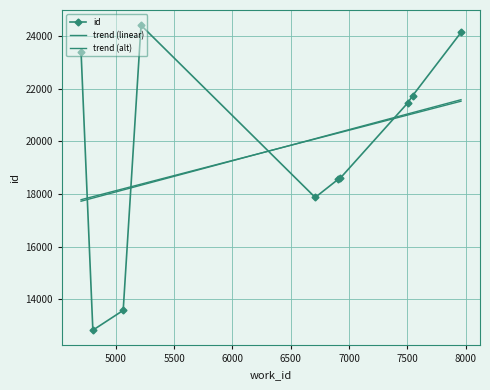

How many lines are shown in the chart?

3